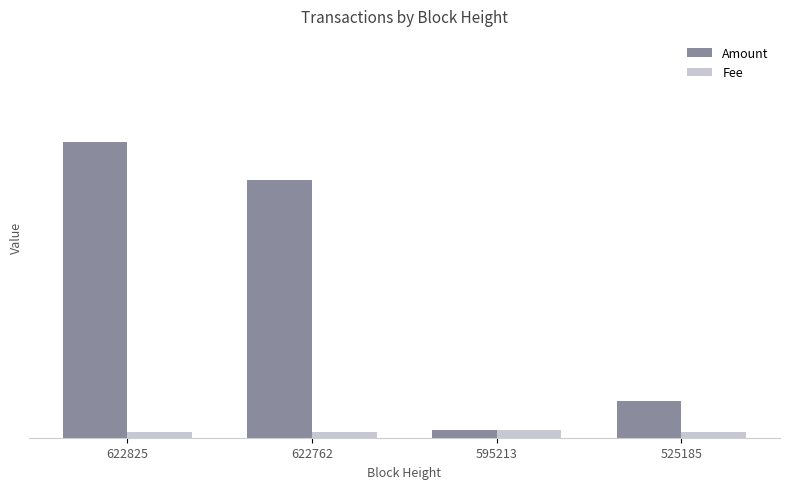

Are the bars grouped side by side (vs. stacked)?

Yes